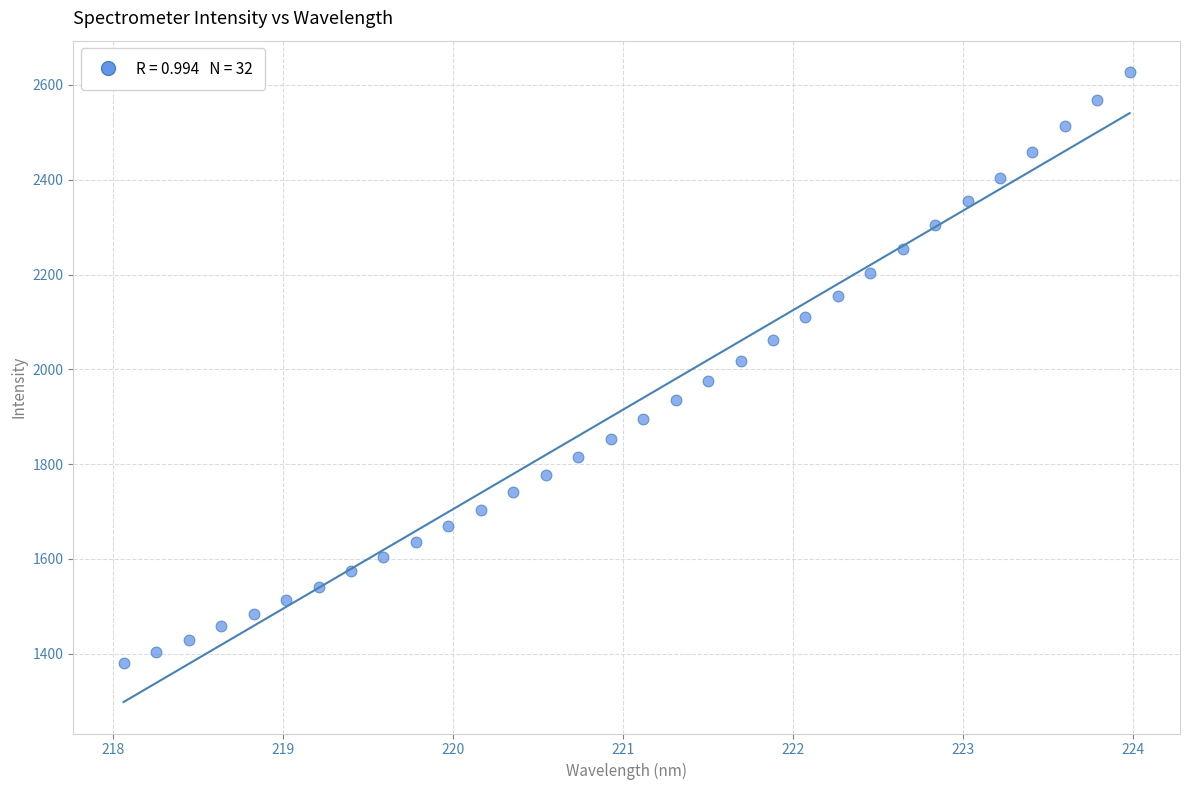

What is the range of X values (max minus min)?

5.9